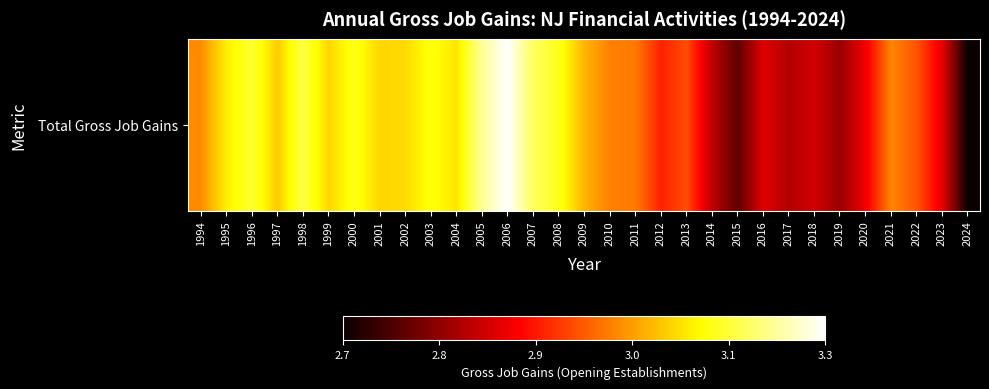

True or false: the data shows 1.6 at 2005.

False